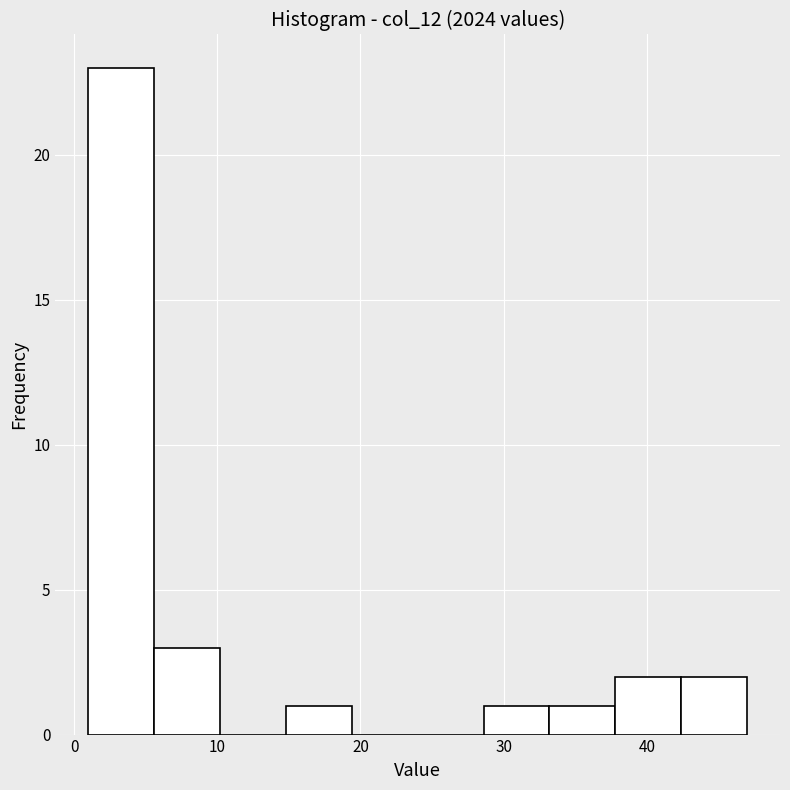

Reading left to right, list every bar in this chart as the range it spans on the x-axis followed by its height. Neither the bar edges nor the heights are printed on the chart, so give them approximately, as read against the axes.

1.0 to 5.6: 23
5.6 to 10.2: 3
10.2 to 14.8: 0
14.8 to 19.4: 1
19.4 to 24.0: 0
24.0 to 28.6: 0
28.6 to 33.2: 1
33.2 to 37.8: 1
37.8 to 42.4: 2
42.4 to 47.0: 2